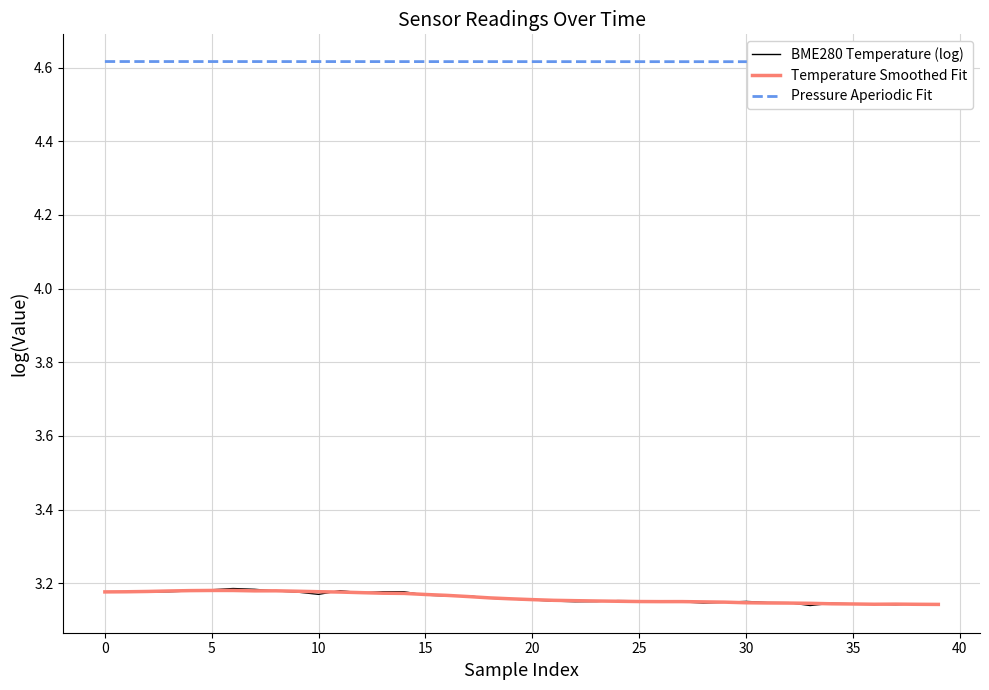

What is the label of the 2nd point from the right?

38